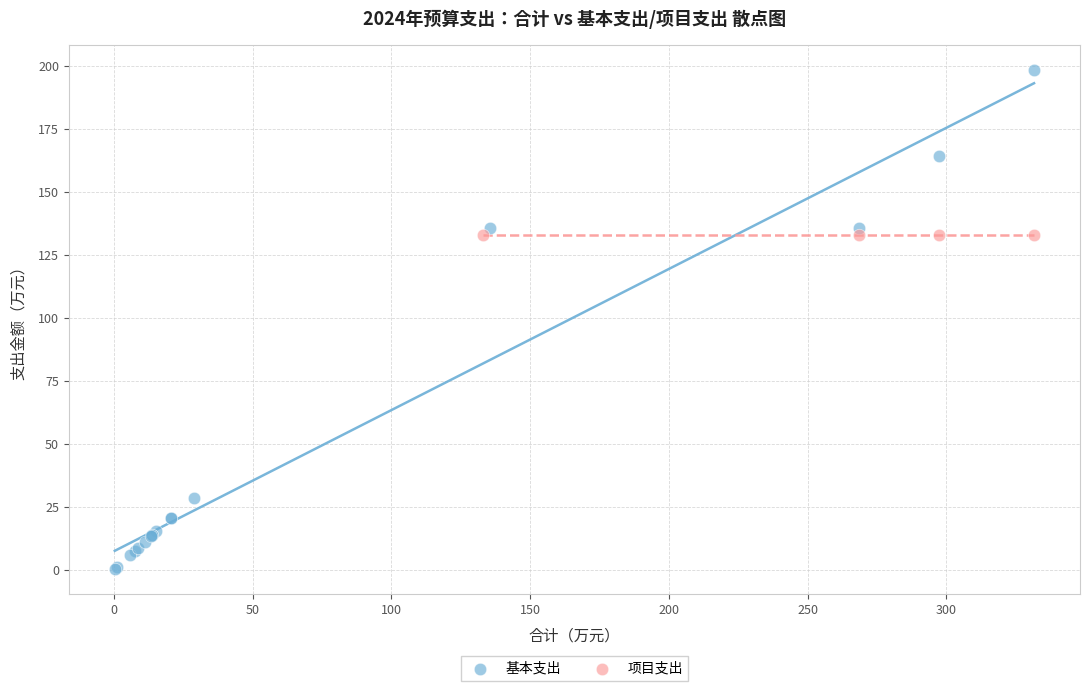

Which series contains the highest Y value?

基本支出